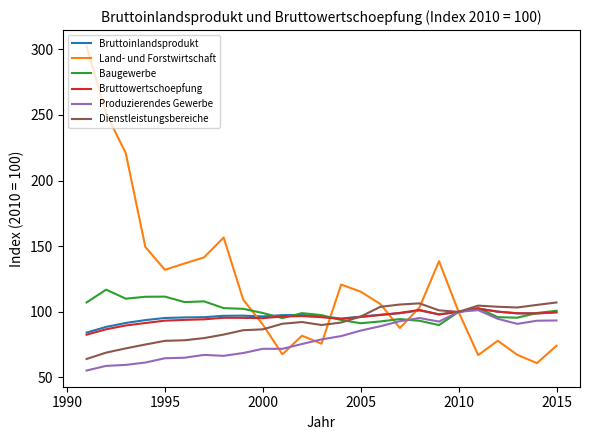

How many lines are shown in the chart?

6